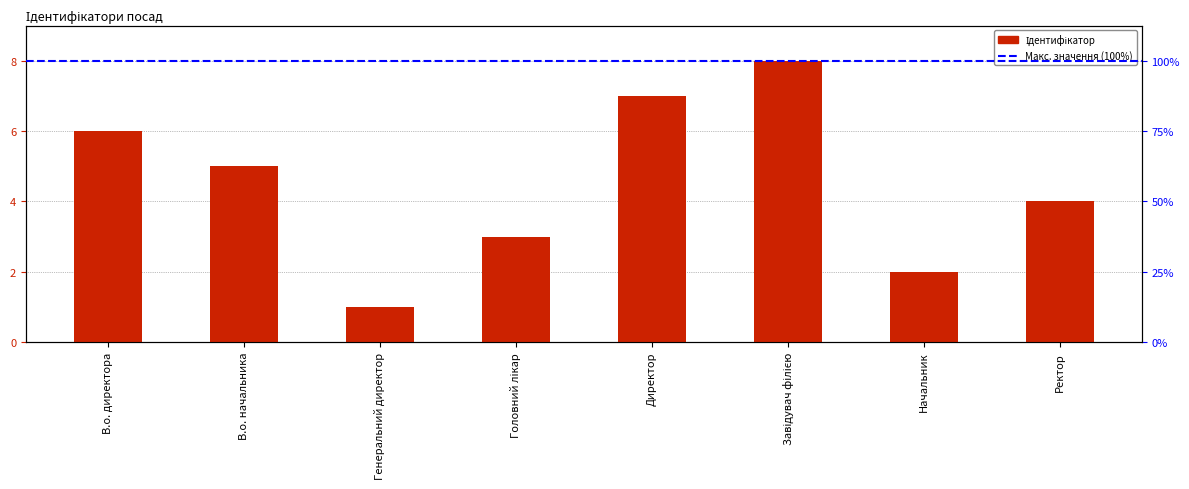

How many bars are there in total?

8